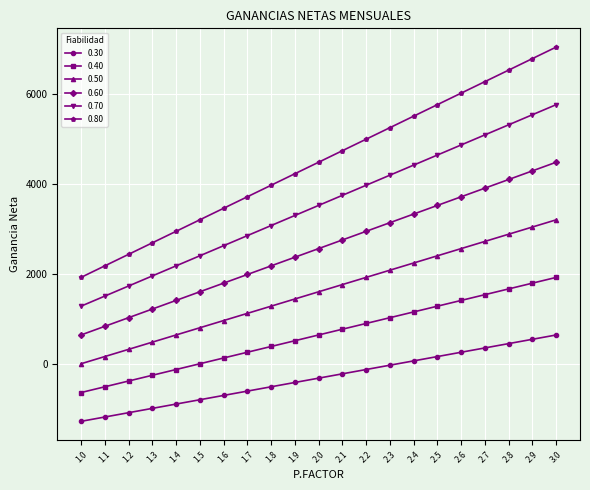

Reading left to right, transcribe all the data shown in this chart.

0.30: -1280	-1184	-1088	-992	-896	-800	-704	-608	-512	-416	-320	-224	-128	-32	64	160	256	352	448	544	640
0.40: -640	-512	-384	-256	-128	0	128	256	384	512	640	768	896	1024	1152	1280	1408	1536	1664	1792	1920
0.50: 0	160	320	480	640	800	960	1120	1280	1440	1600	1760	1920	2080	2240	2400	2560	2720	2880	3040	3200
0.60: 640	832	1024	1216	1408	1600	1792	1984	2176	2368	2560	2752	2944	3136	3328	3520	3712	3904	4096	4288	4480
0.70: 1280	1504	1728	1952	2176	2400	2624	2848	3072	3296	3520	3744	3968	4192	4416	4640	4864	5088	5312	5536	5760
0.80: 1920	2176	2432	2688	2944	3200	3456	3712	3968	4224	4480	4736	4992	5248	5504	5760	6016	6272	6528	6784	7040